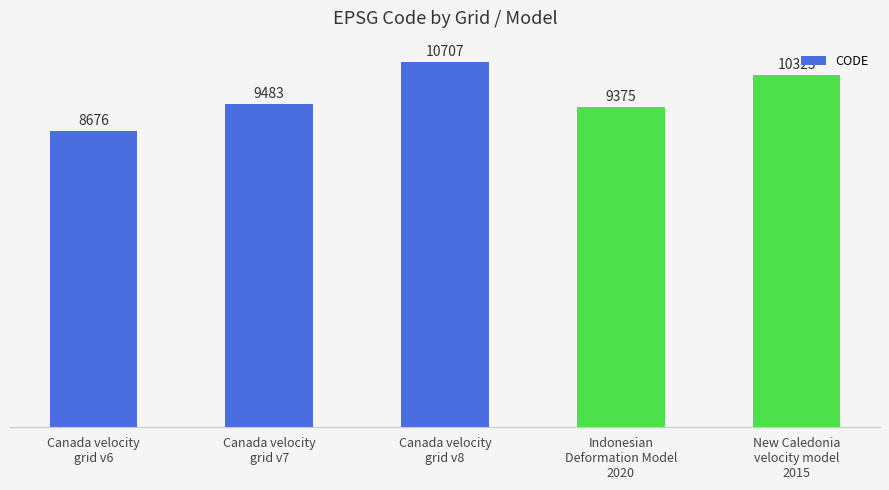

How many distinct data groups are displayed?

1